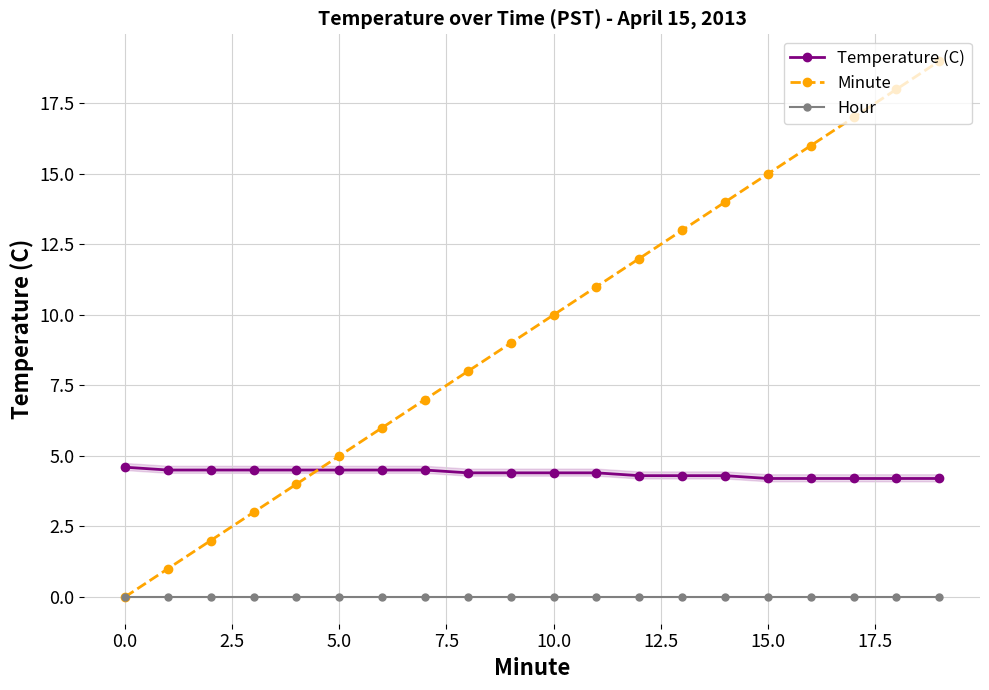

Rank the series by their maximum value, from lowest to highest.

Hour, Temperature (C), Minute